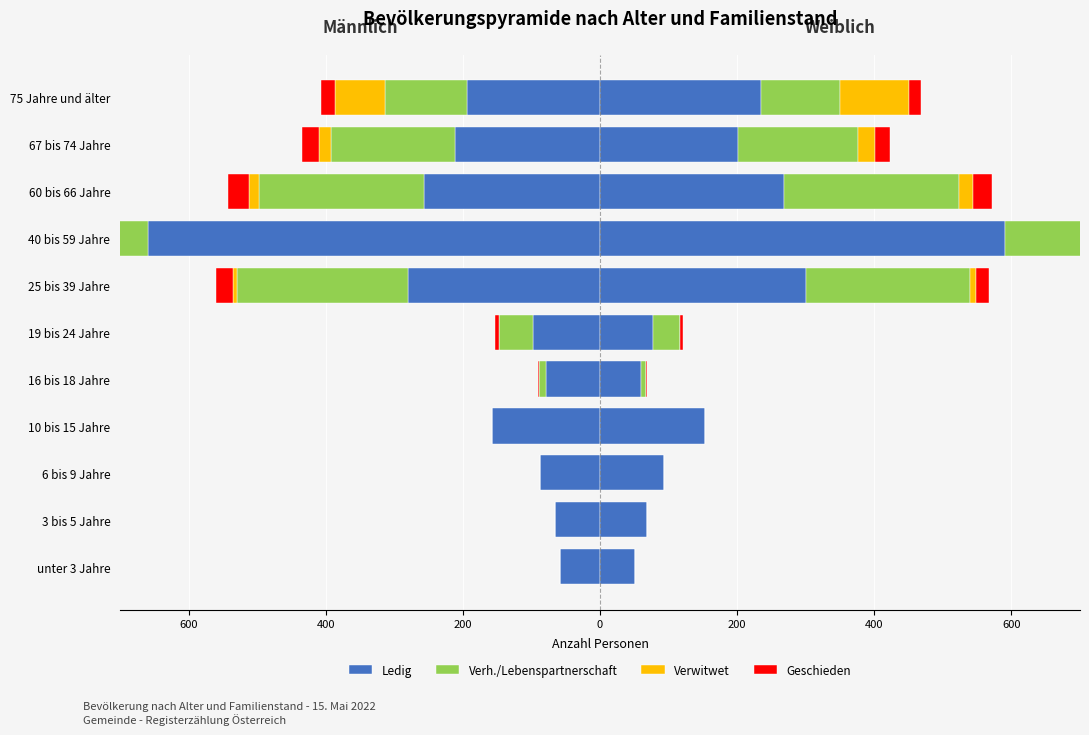

How many negative values does the Geschieden series have?

7